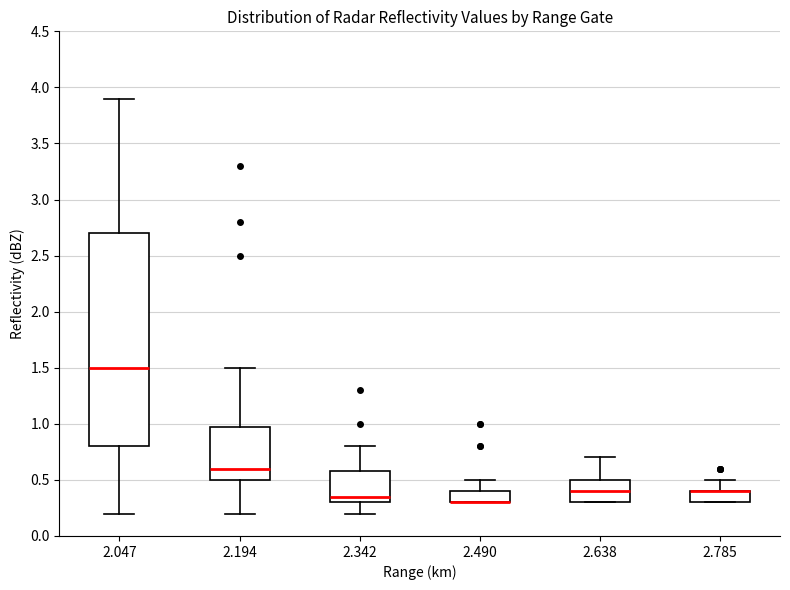

Reading left to right, transcribe this box plot: for each box, give where its median line is, the range the box spans, and where its two whiskers end, as read against the y-axis. The values are not printed on the chart, so give them approximately, as read against the axis.

2.047: median 1.50, box 0.80 to 2.70, whiskers 0.20 to 3.90
2.194: median 0.60, box 0.50 to 1.00, whiskers 0.20 to 1.50
2.342: median 0.35, box 0.30 to 0.60, whiskers 0.20 to 0.80
2.490: median 0.30 (drawn on the box's lower edge), box 0.30 to 0.40, whiskers 0.30 to 0.50
2.638: median 0.40, box 0.30 to 0.50, whiskers 0.30 to 0.70
2.785: median 0.40 (drawn on the box's upper edge), box 0.30 to 0.40, whiskers 0.30 to 0.50